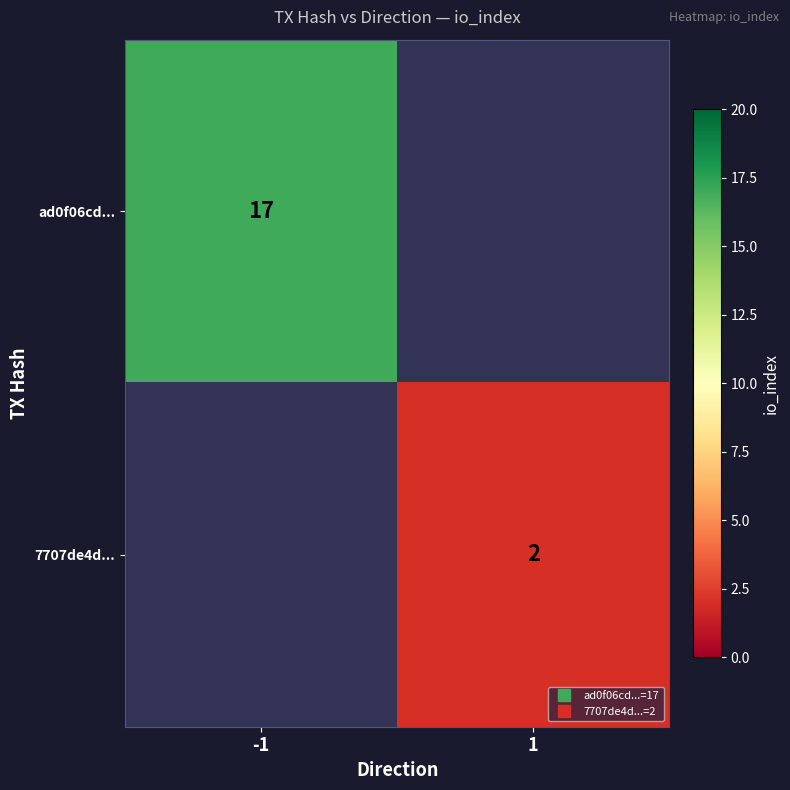

How many series are shown in this chart?

2